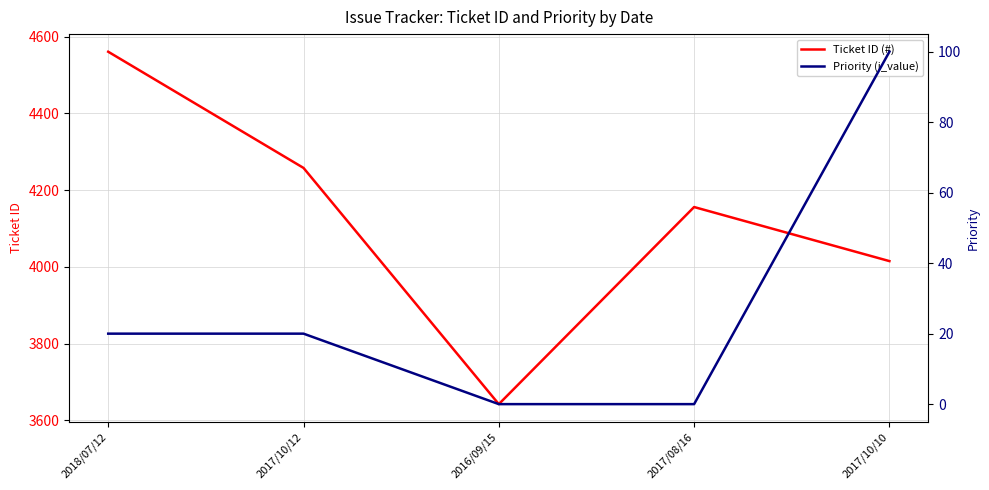

Reading right to left, list all the values displayed in this chart.

Ticket ID (#): 2017/10/10=4015	2017/08/16=4156	2016/09/15=3642	2017/10/12=4258	2018/07/12=4561
Priority (i_value): 2017/10/10=100	2017/08/16=0	2016/09/15=0	2017/10/12=20	2018/07/12=20